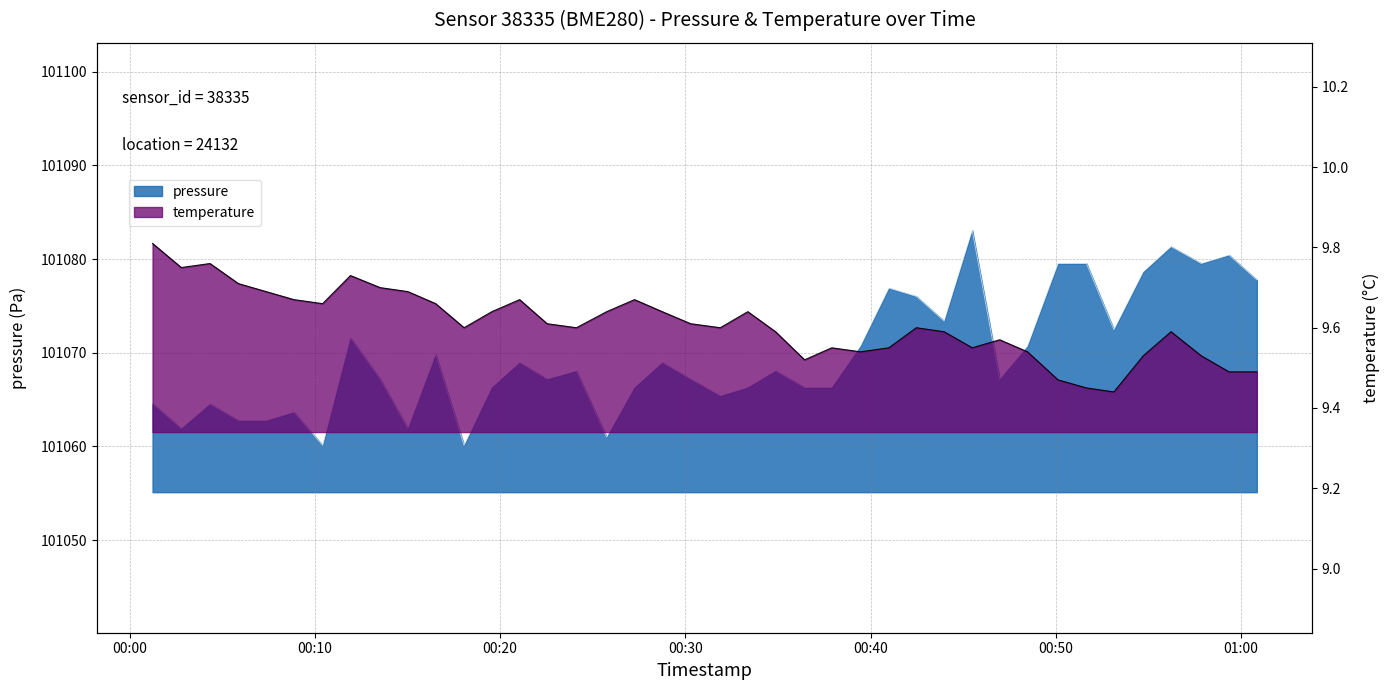

What is the difference between the highest and lowest values at 2023-04-16T00:51:39?

101070.1